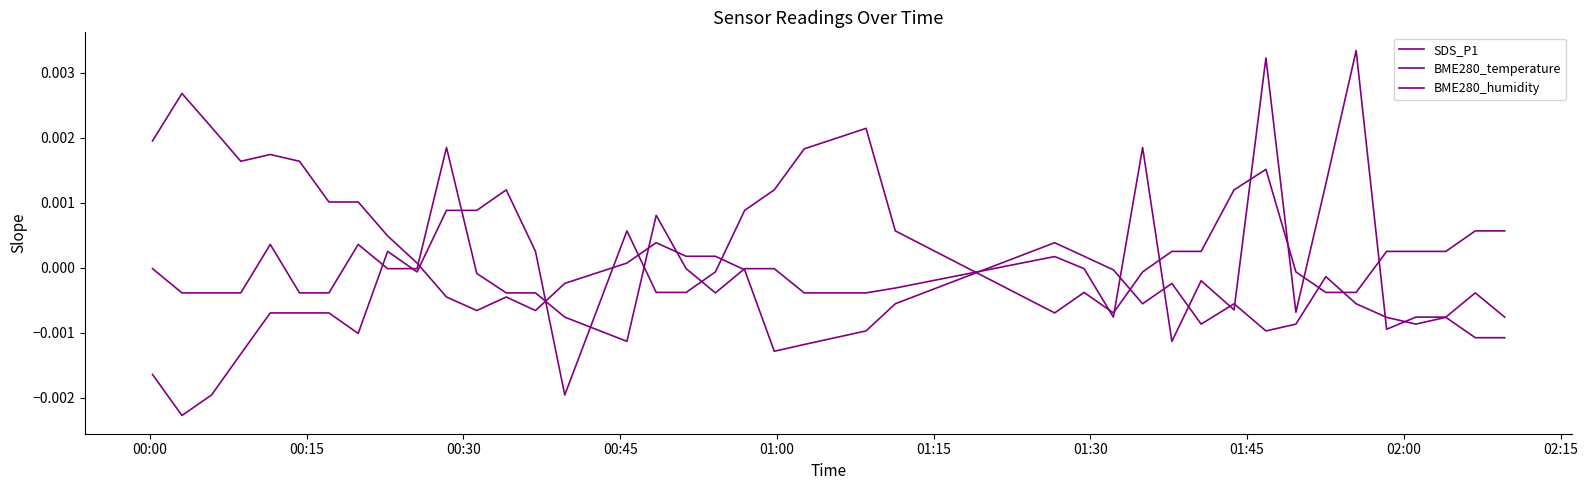

Does the chart display data point markers on the line(s)?

No